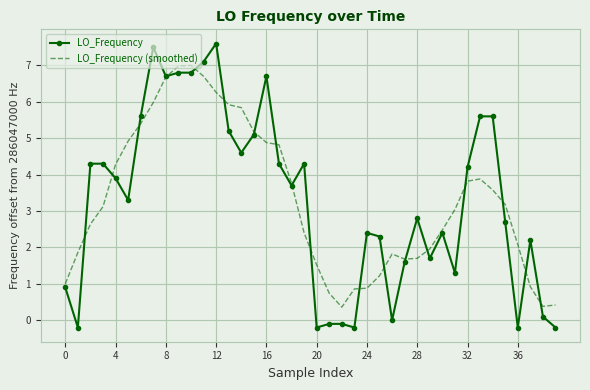

Rank the series by their maximum value, from lowest to highest.

LO_Frequency (smoothed), LO_Frequency